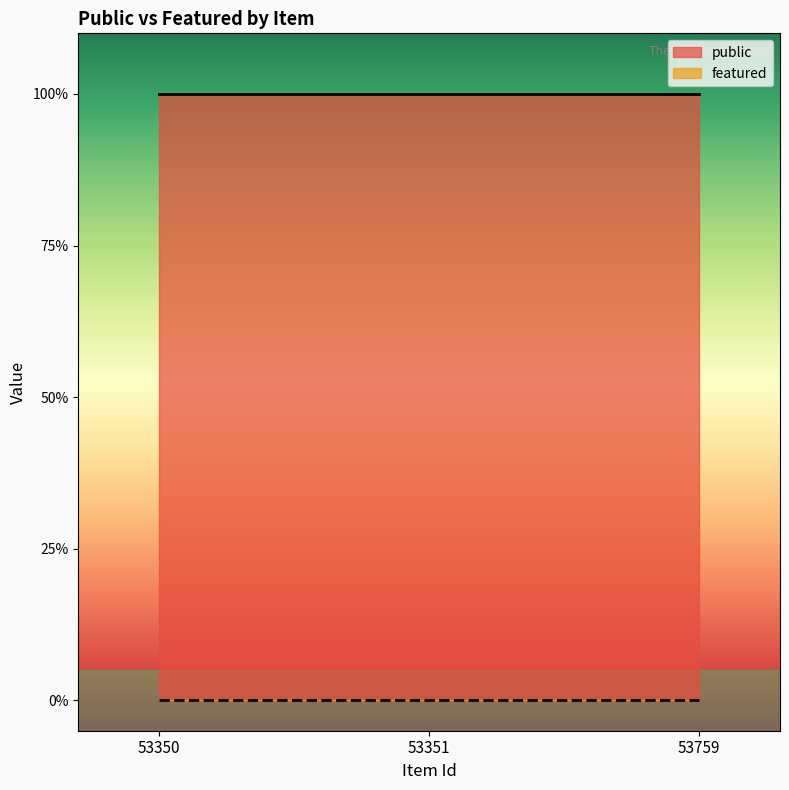

How many lines are shown in the chart?

2